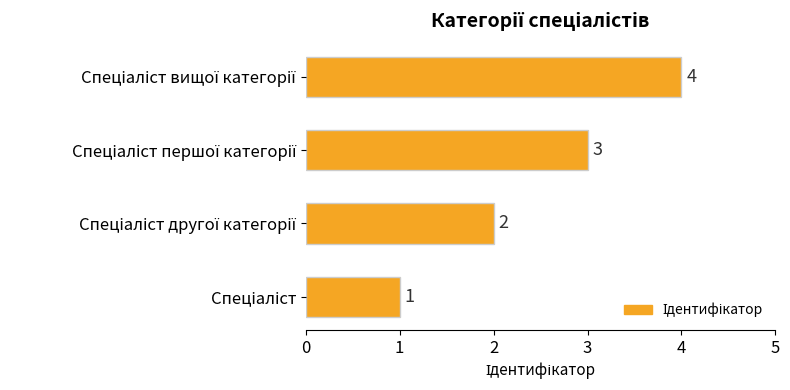

What is the maximum value shown in the chart?

4